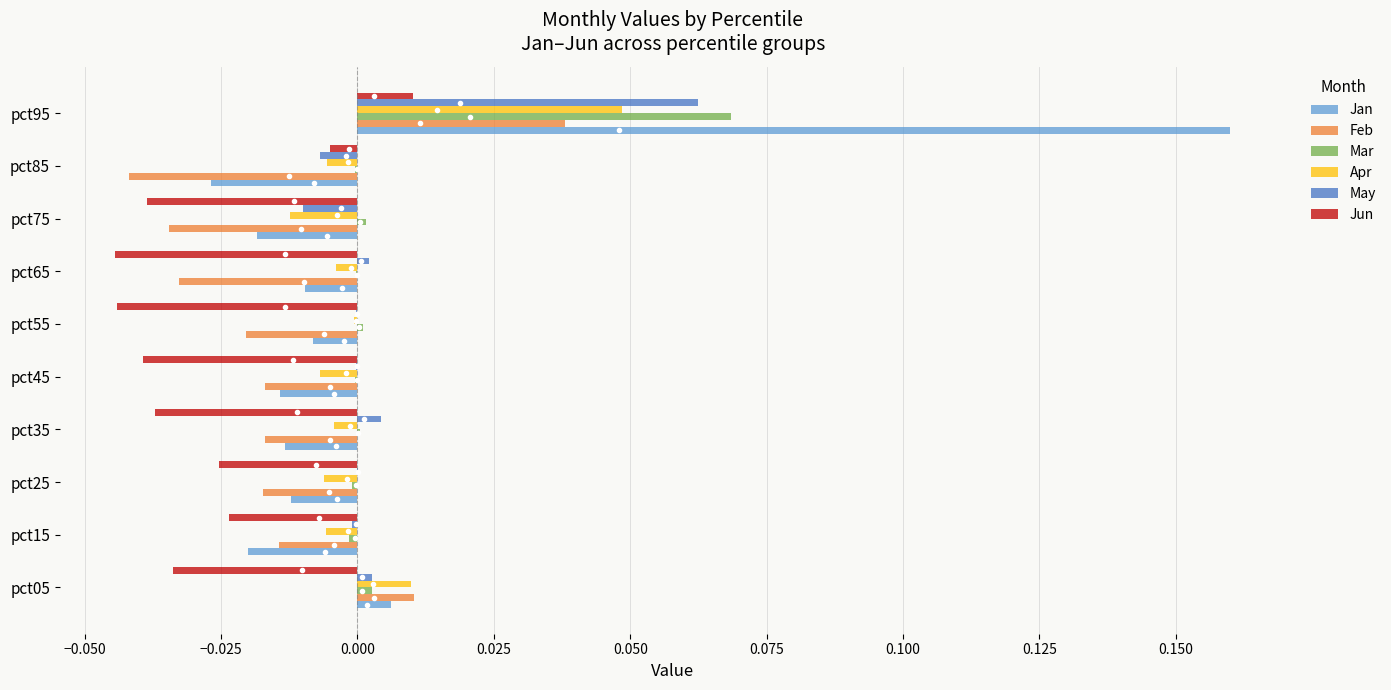

Which series has the widest spread of values?

Jan